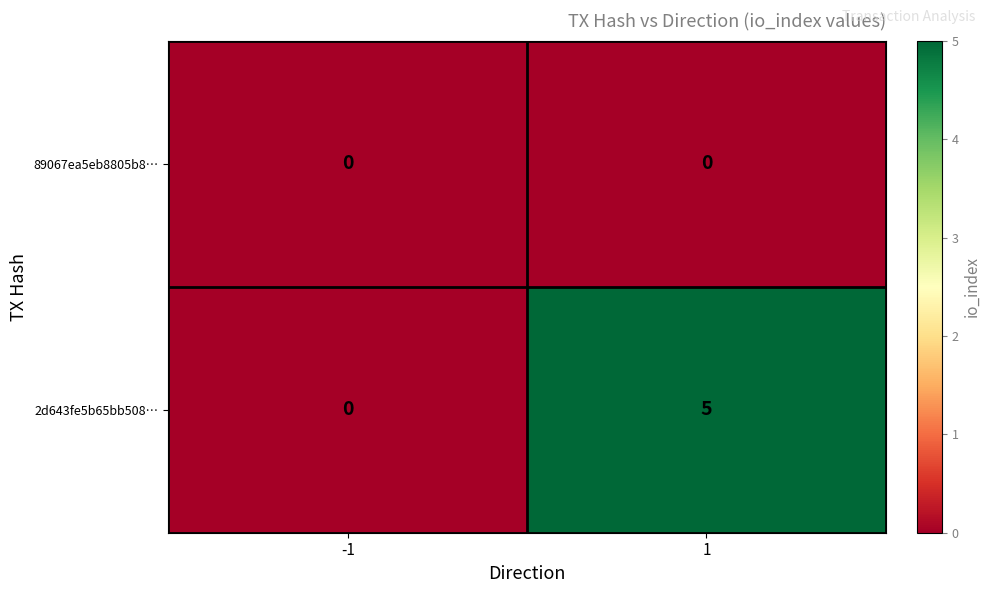

What is the sum of the 2d643fe5b65bb508… values at -1 and 1?

5